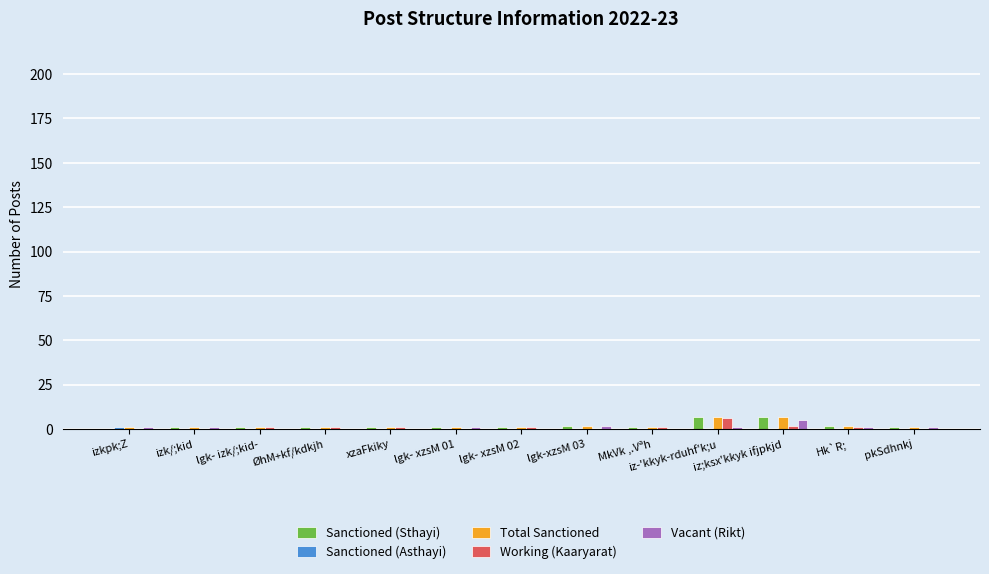

Are the bars horizontal?

No